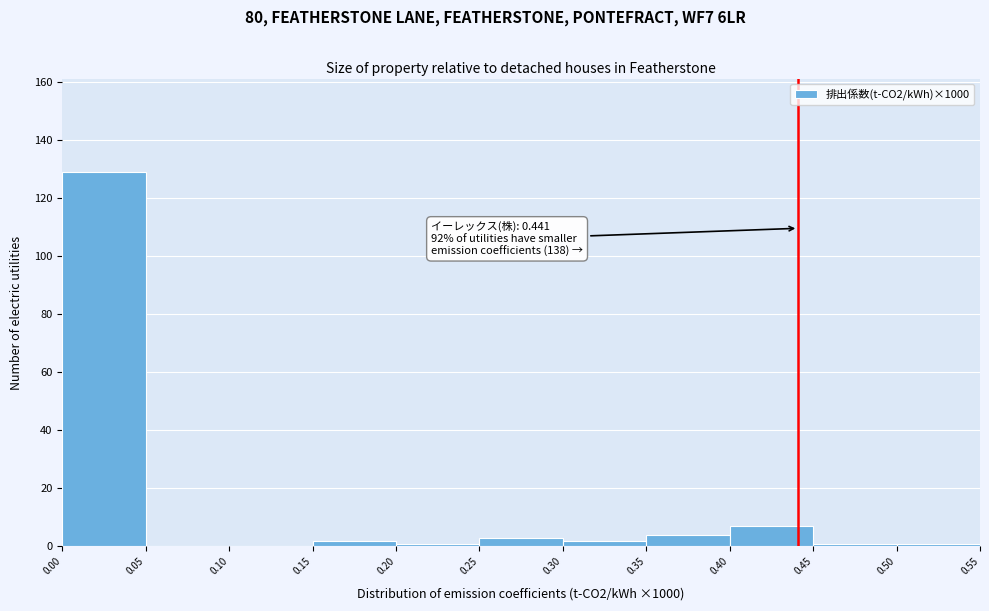

Over which range of the x-axis is the bar tallest?

0.00 to 0.05